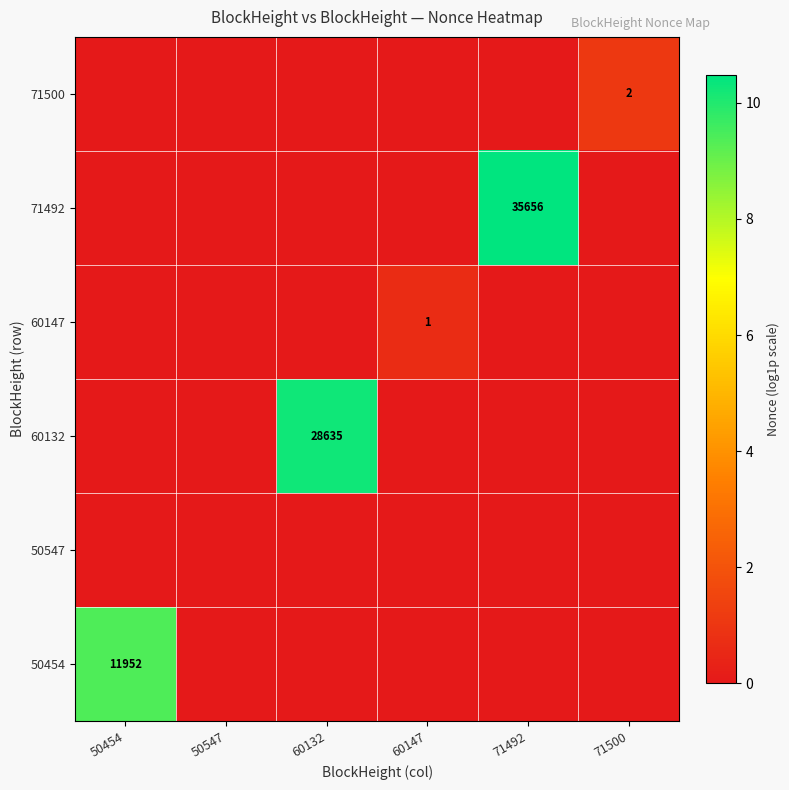

How many series are shown in this chart?

6